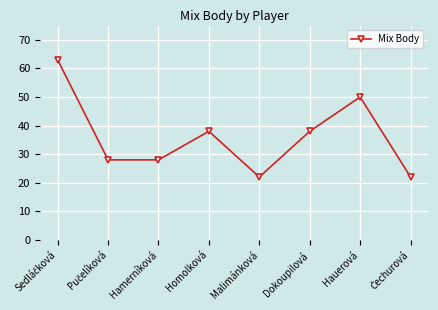

The chart shows a value of 53 at Homolková. True or false?

False